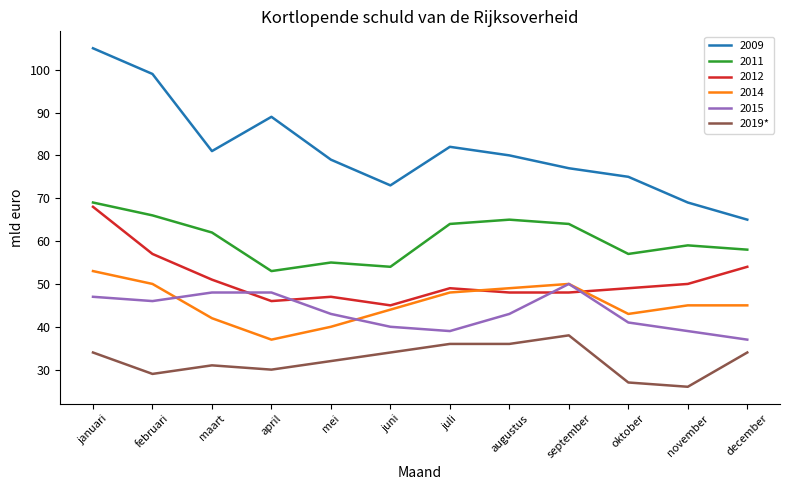

What position from the right is april?

9